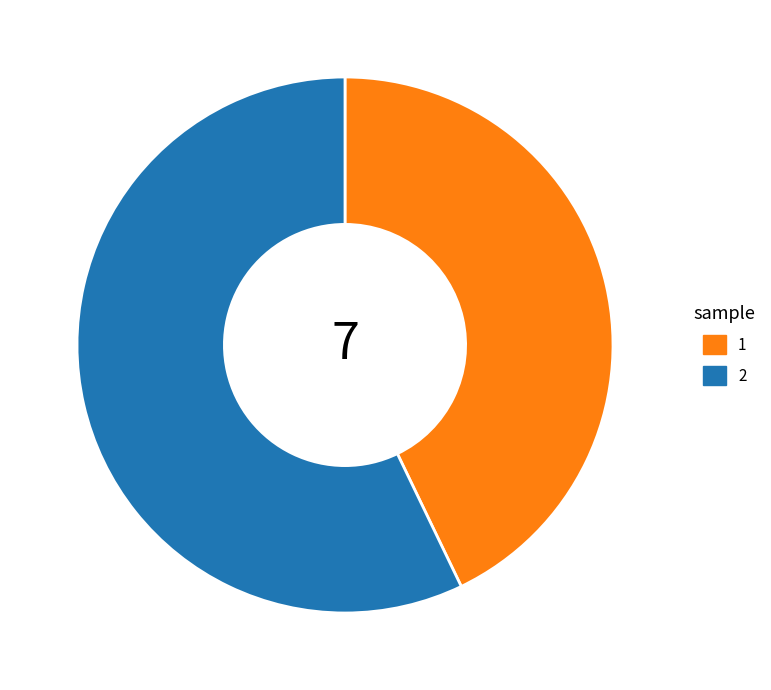

What is the ratio of the value at 2 to the value at 1?

1.3